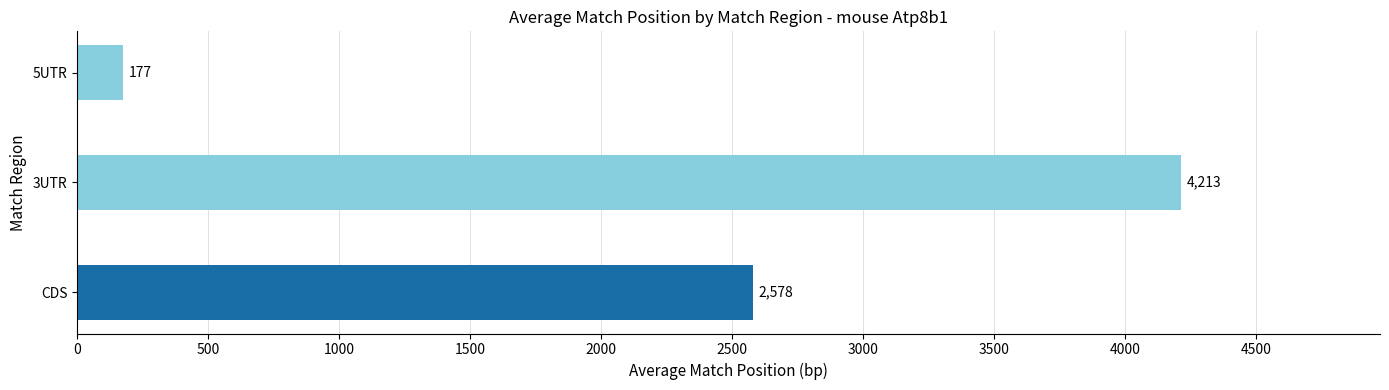

Are the bars horizontal?

Yes